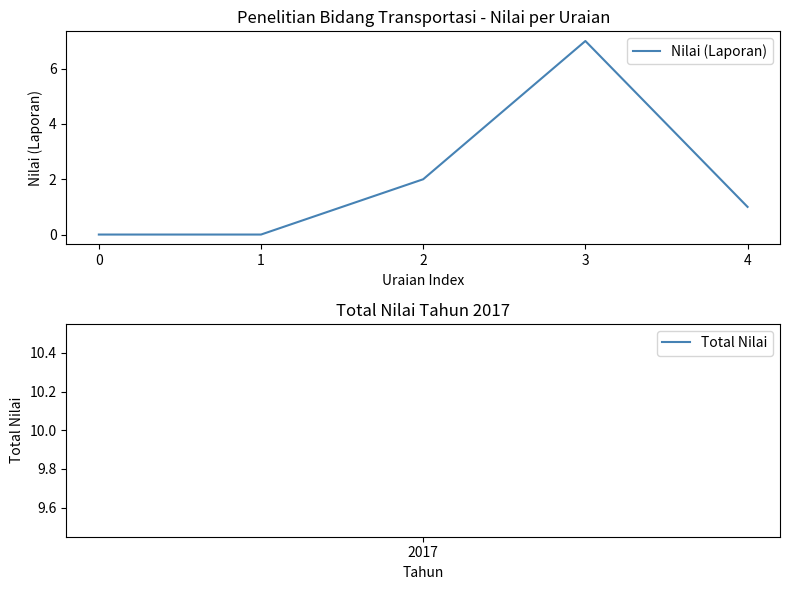

Is it true that the value at 2 is 3?

False